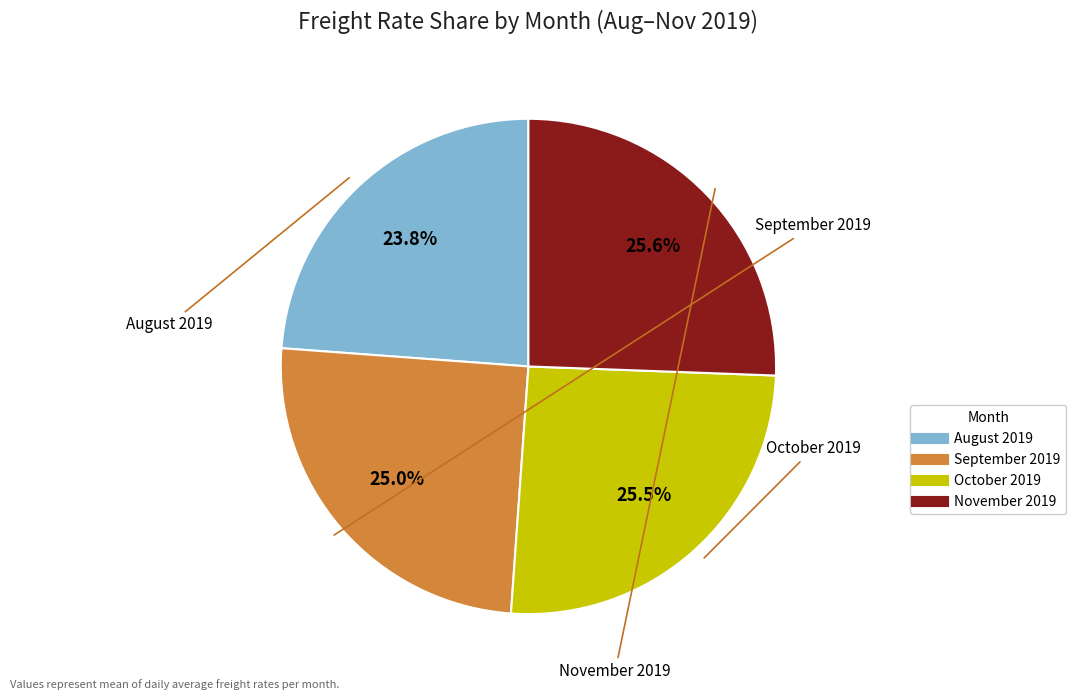

Is there any slice that represents more than half of the pie?

No